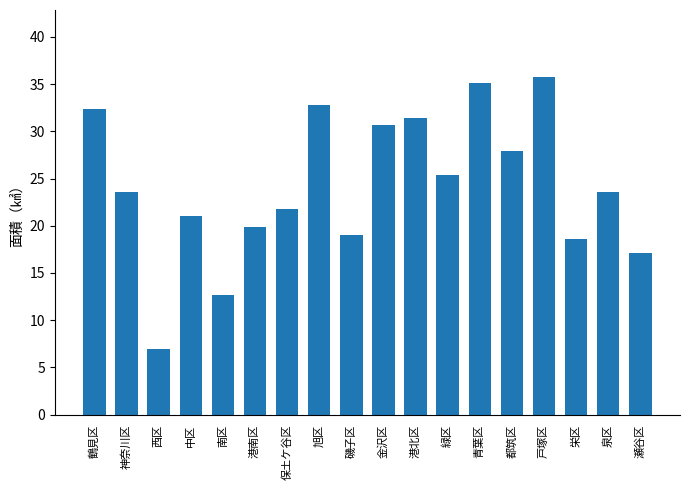

How many distinct data groups are displayed?

1